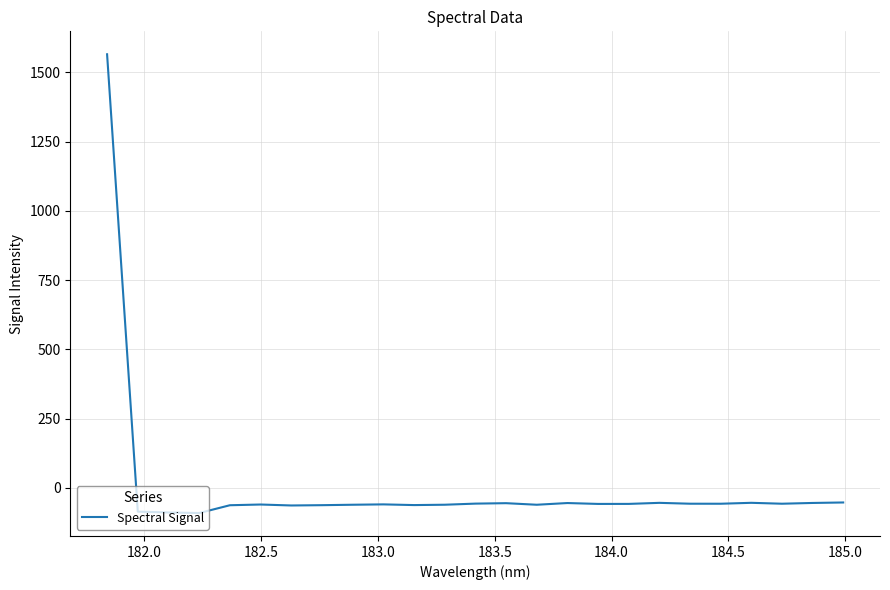

What is the smallest value displayed?

-90.4